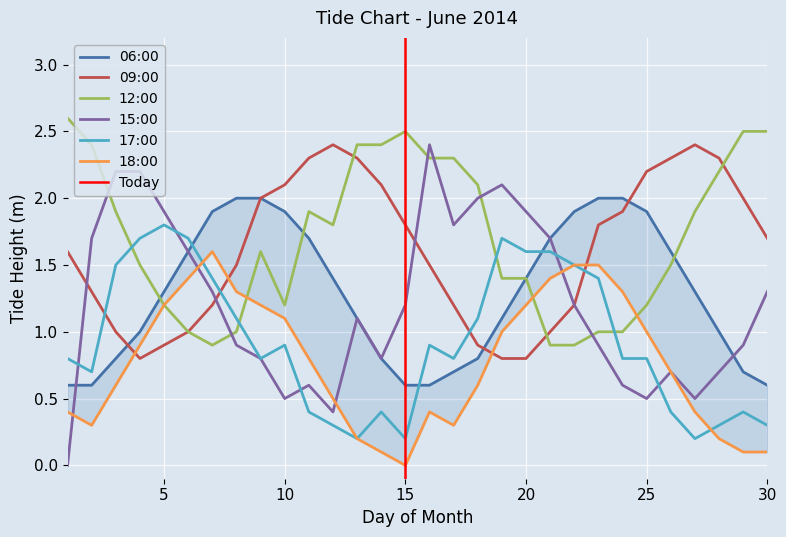

Reading right to left, what are all the values shown in this chart?

06:00: 0.6	0.7	1.0	1.3	1.6	1.9	2.0	2.0	1.9	1.7	1.4	1.1	0.8	0.7	0.6	0.6	0.8	1.1	1.4	1.7	1.9	2.0	2.0	1.9	1.6	1.3	1.0	0.8	0.6	0.6
09:00: 1.7	2.0	2.3	2.4	2.3	2.2	1.9	1.8	1.2	1.0	0.8	0.8	0.9	1.2	1.5	1.8	2.1	2.3	2.4	2.3	2.1	2.0	1.5	1.2	1.0	0.9	0.8	1.0	1.3	1.6
12:00: 2.5	2.5	2.2	1.9	1.5	1.2	1.0	1.0	0.9	0.9	1.4	1.4	2.1	2.3	2.3	2.5	2.4	2.4	1.8	1.9	1.2	1.6	1.0	0.9	1.0	1.2	1.5	1.9	2.4	2.6
15:00: 1.3	0.9	0.7	0.5	0.7	0.5	0.6	0.9	1.2	1.7	1.9	2.1	2.0	1.8	2.4	1.2	0.8	1.1	0.4	0.6	0.5	0.8	0.9	1.3	1.6	1.9	2.2	2.2	1.7	0.0
17:00: 0.3	0.4	0.3	0.2	0.4	0.8	0.8	1.4	1.5	1.6	1.6	1.7	1.1	0.8	0.9	0.2	0.4	0.2	0.3	0.4	0.9	0.8	1.1	1.4	1.7	1.8	1.7	1.5	0.7	0.8
18:00: 0.1	0.1	0.2	0.4	0.7	1.0	1.3	1.5	1.5	1.4	1.2	1.0	0.6	0.3	0.4	0.0	0.1	0.2	0.5	0.8	1.1	1.2	1.3	1.6	1.4	1.2	0.9	0.6	0.3	0.4